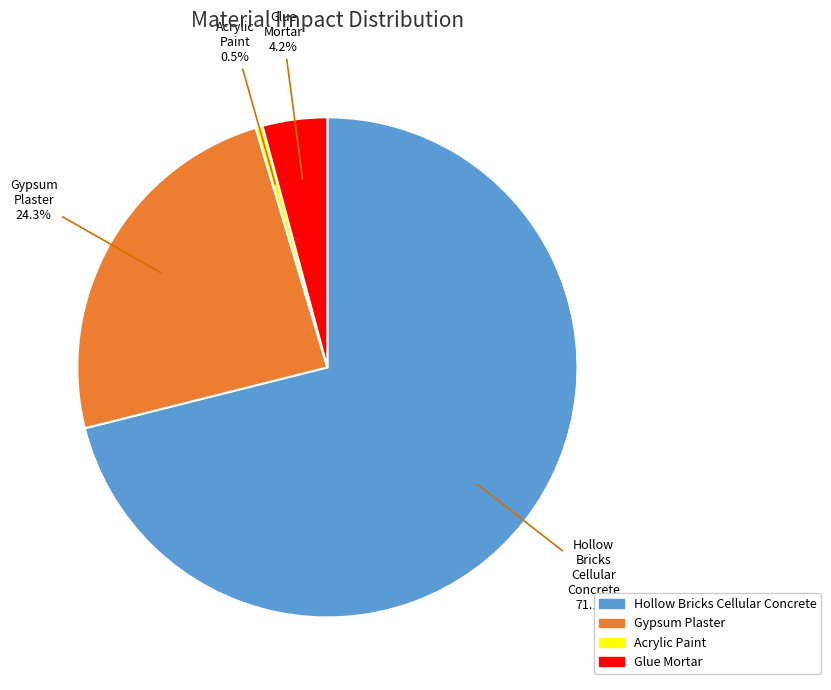

Does any single category account for the majority?

Yes